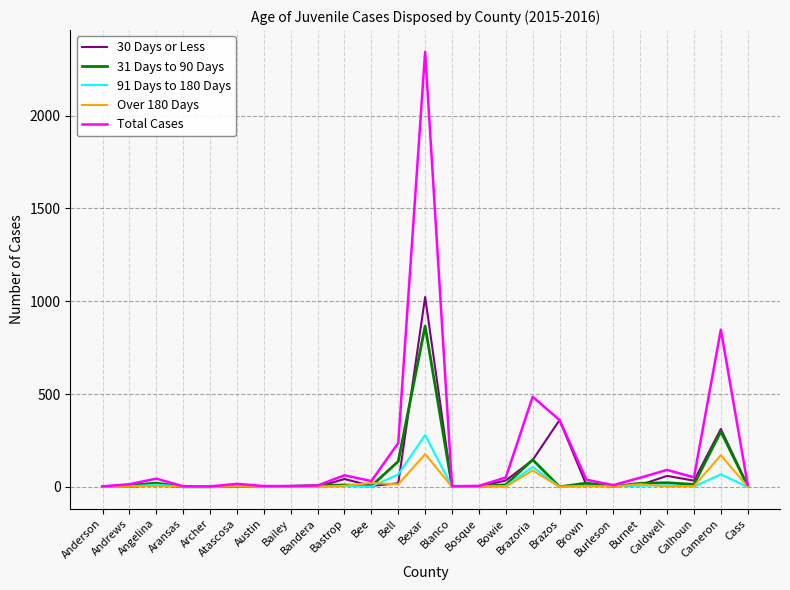

Which series has the largest total across all categories?

Total Cases